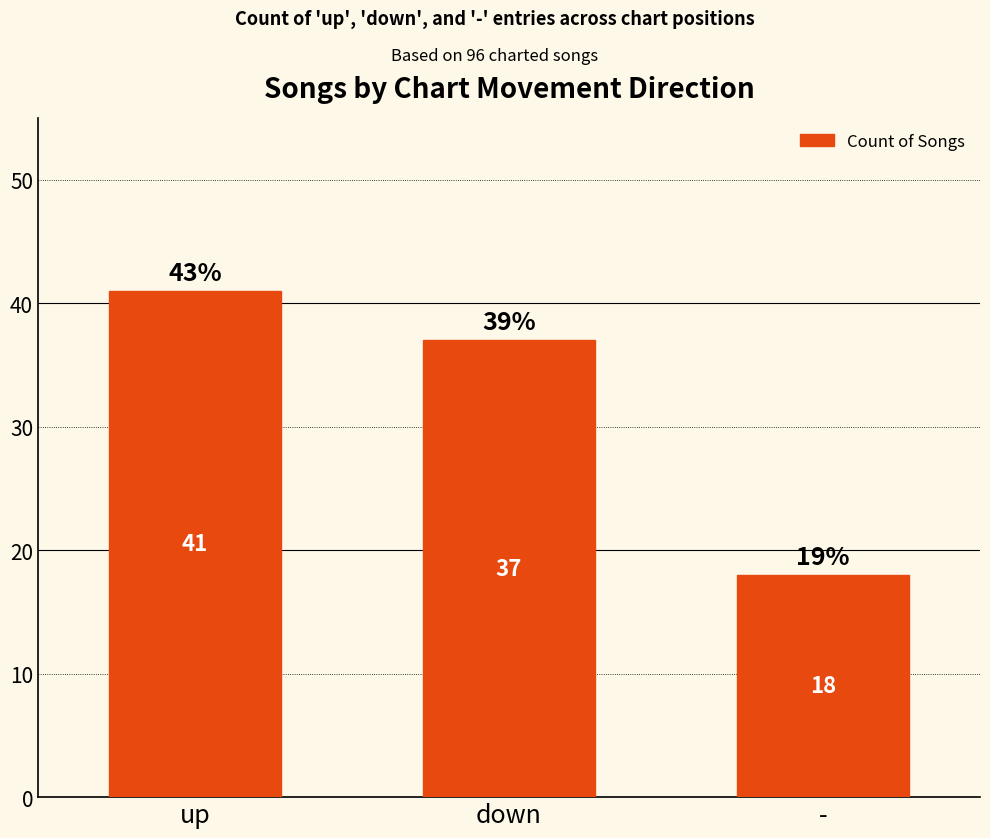

How many data points does each series have?

3